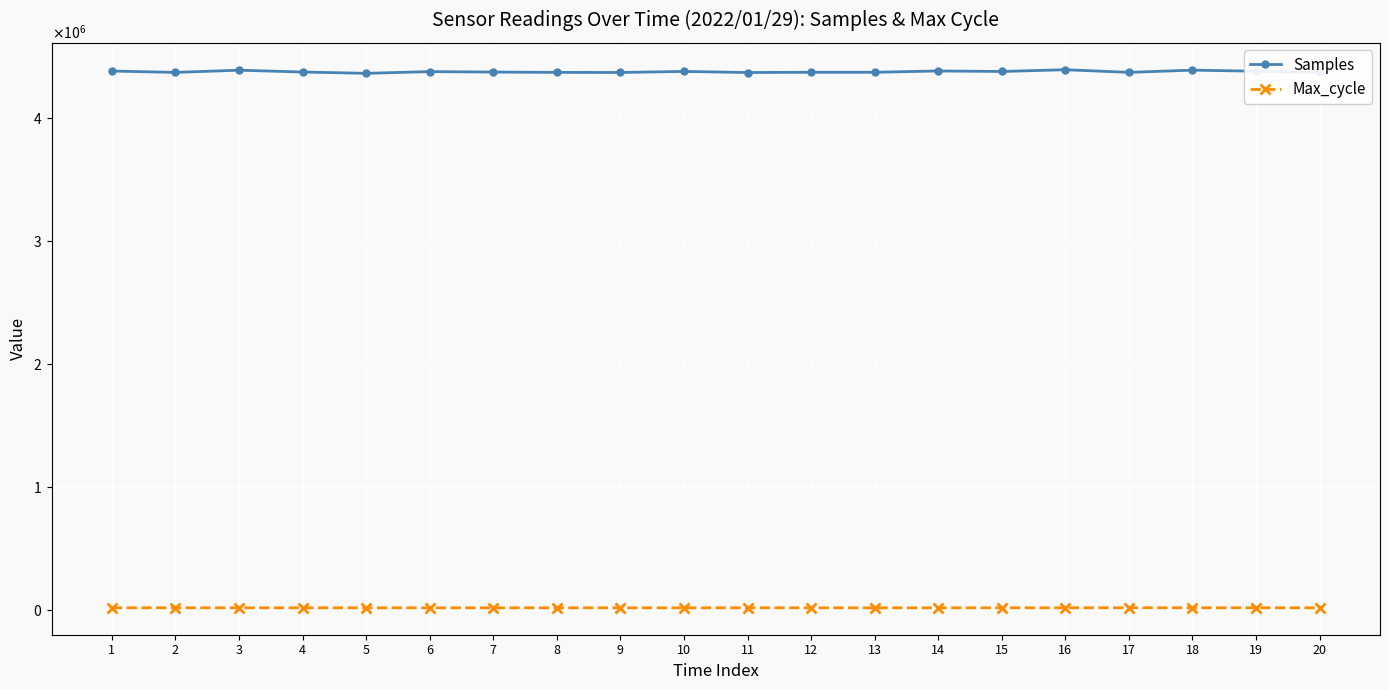

Is this an area chart (filled region under the line)?

No